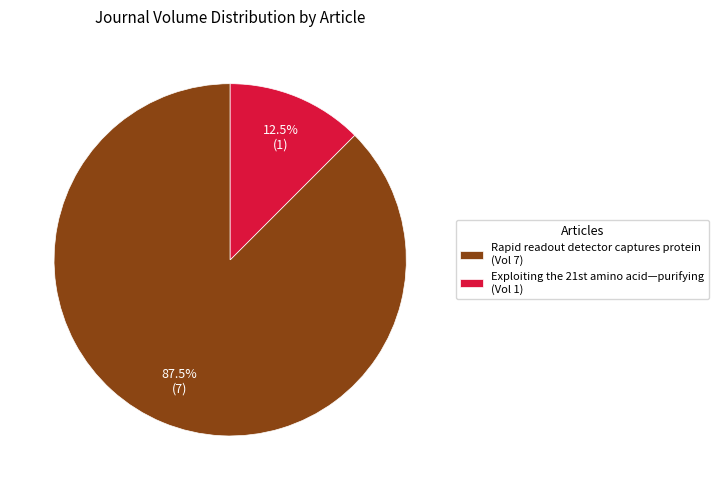

Does Rapid readout detector captures protein represent more than half of the total?

Yes